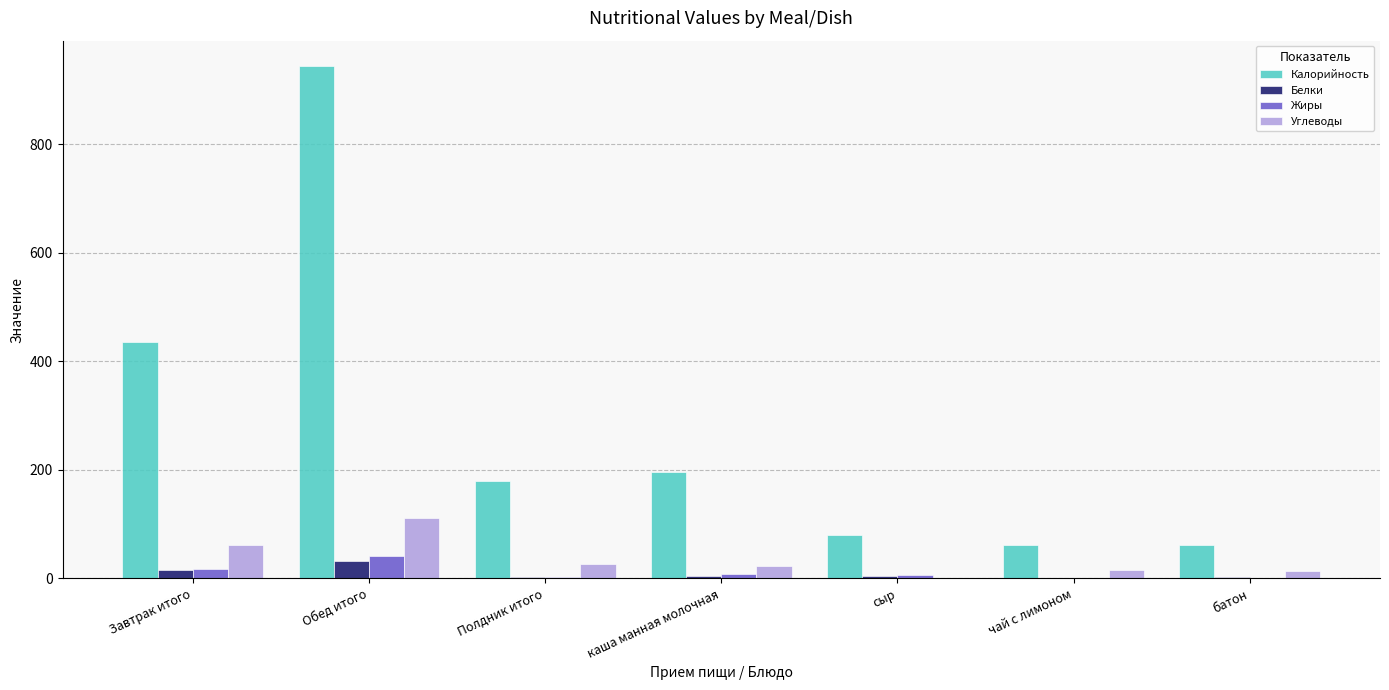

Which category has the highest value across all series?

Обед итого